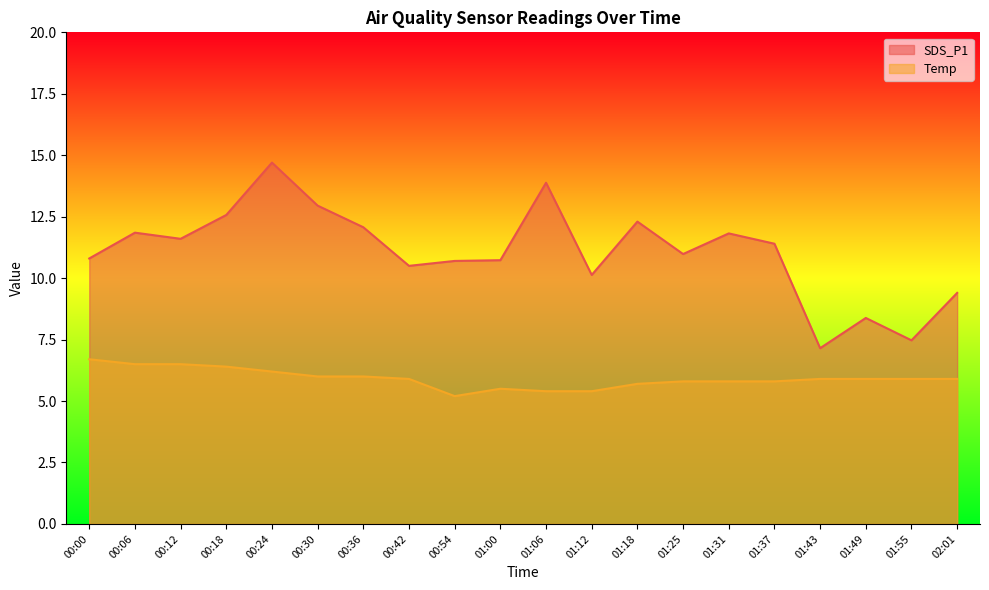

Reading right to left, extract all data points from this chart.

SDS_P1: 9.4	7.5	8.4	7.2	11.4	11.8	11.0	12.3	10.1	13.9	10.7	10.7	10.5	12.1	12.9	14.7	12.6	11.6	11.8	10.8
Temp: 5.9	5.9	5.9	5.9	5.8	5.8	5.8	5.7	5.4	5.4	5.5	5.2	5.9	6.0	6.0	6.2	6.4	6.5	6.5	6.7